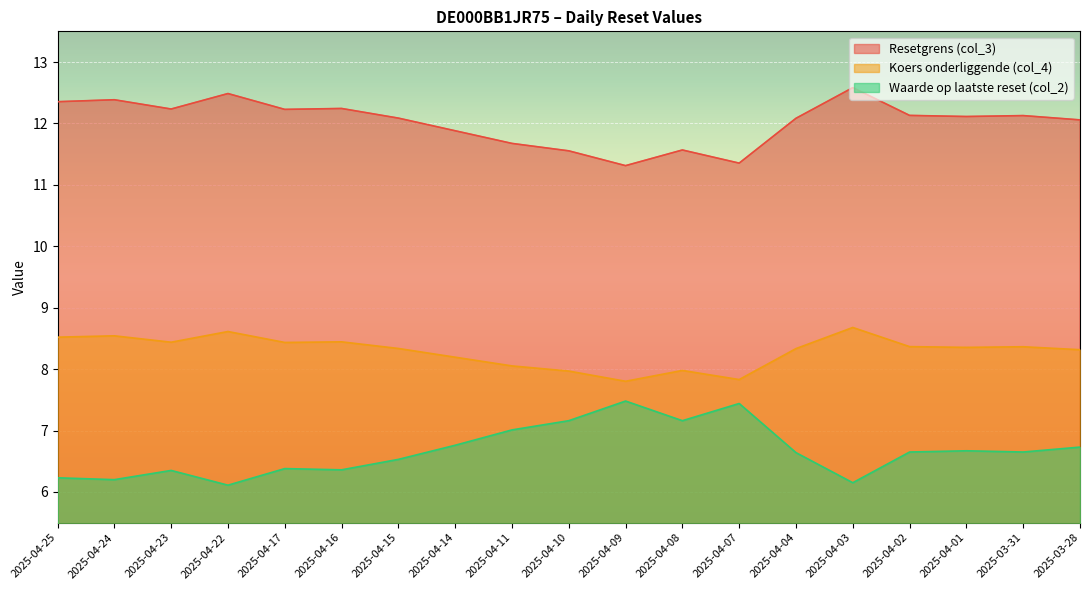

What is the smallest value displayed?

6.1